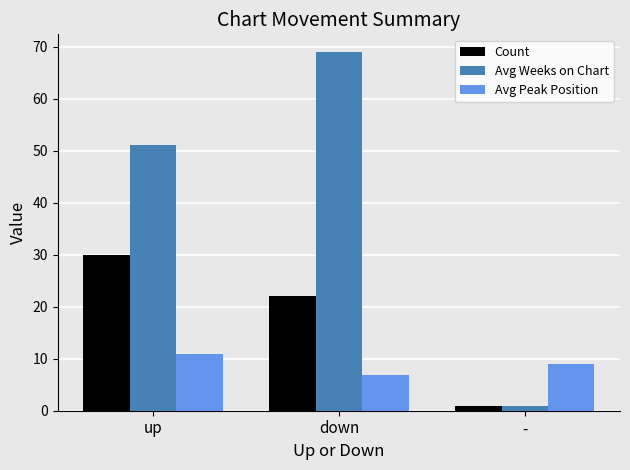

Is it true that Avg Peak Position equals 4.4 at down?

False